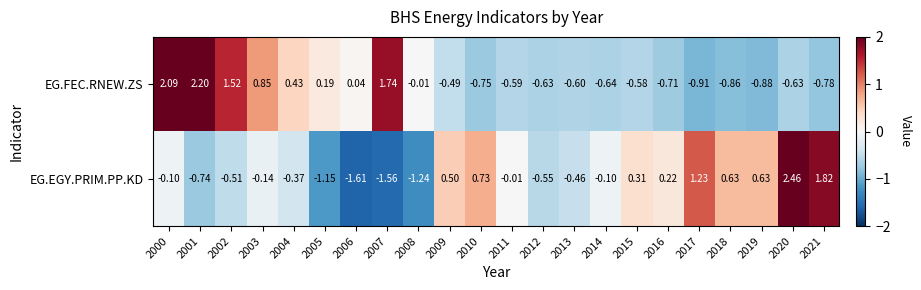

Rank the series at 2020 from lowest to highest value.

EG.FEC.RNEW.ZS, EG.EGY.PRIM.PP.KD